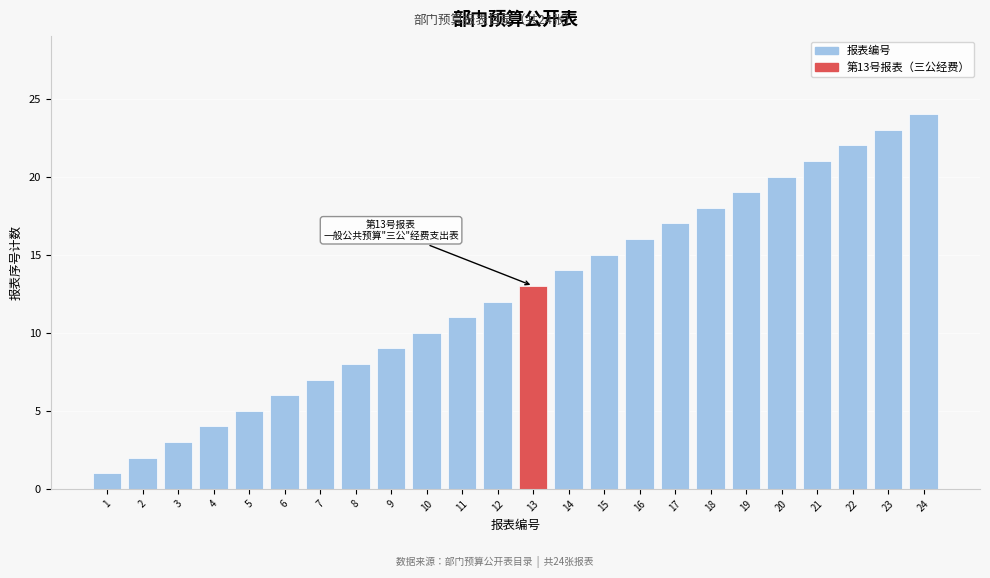

List the labels in order of value, smallest first.

1, 2, 3, 4, 5, 6, 7, 8, 9, 10, 11, 12, 13, 14, 15, 16, 17, 18, 19, 20, 21, 22, 23, 24